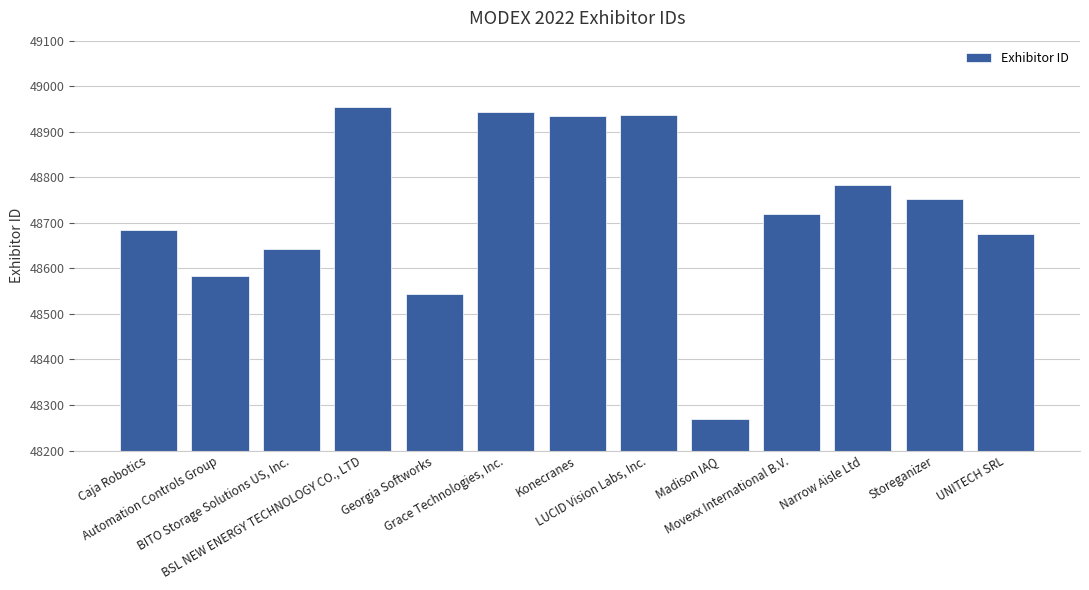

What is the difference between the second highest and minimum values?

674